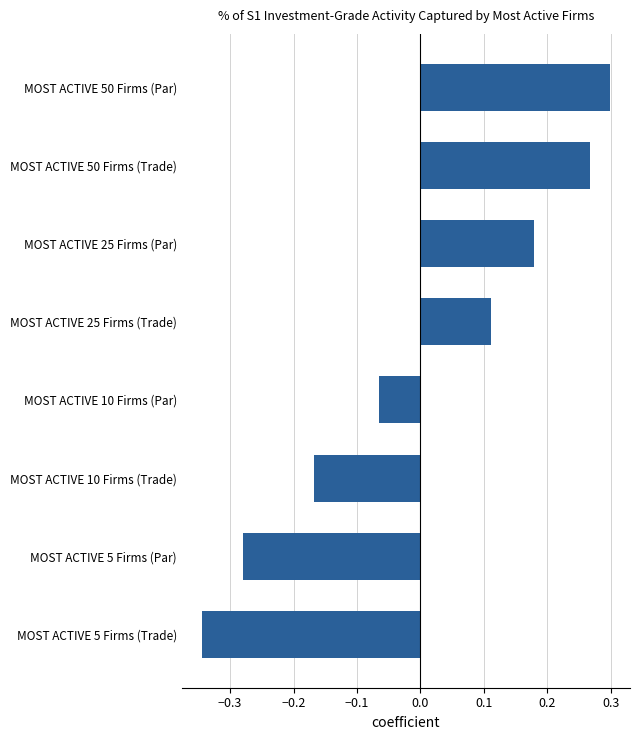

What is the change in value from MOST ACTIVE 10 Firms (Trade) to MOST ACTIVE 10 Firms (Par)?

+0.1